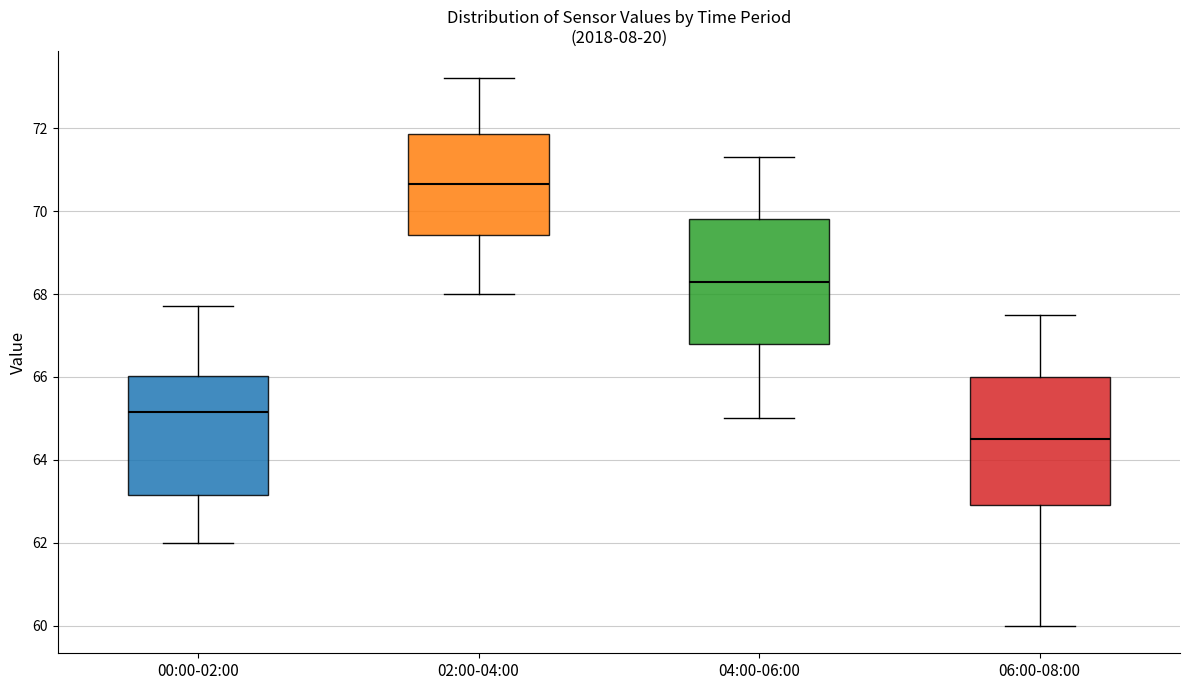

Reading left to right, read every box against the y-axis: the position of its median line, the range the box covers, and the ends of its whiskers. The values are not printed on the chart, so give them approximately, as read against the axis.

00:00-02:00: median 65.2, box 63.2 to 66.0, whiskers 62.0 to 67.8
02:00-04:00: median 70.6, box 69.4 to 71.8, whiskers 68.0 to 73.2
04:00-06:00: median 68.4, box 66.8 to 69.8, whiskers 65.0 to 71.4
06:00-08:00: median 64.6, box 63.0 to 66.0, whiskers 60.0 to 67.6